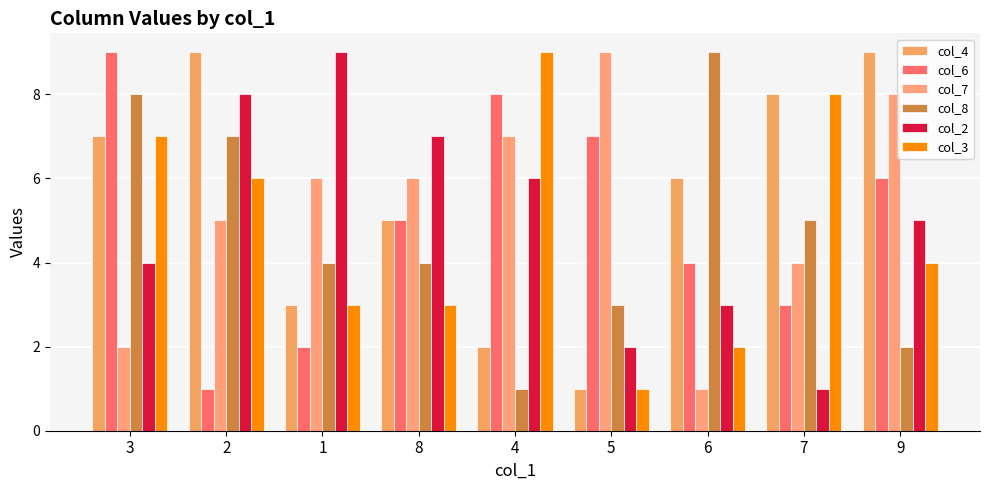

Is it true that col_4 equals 1 at 5?

True